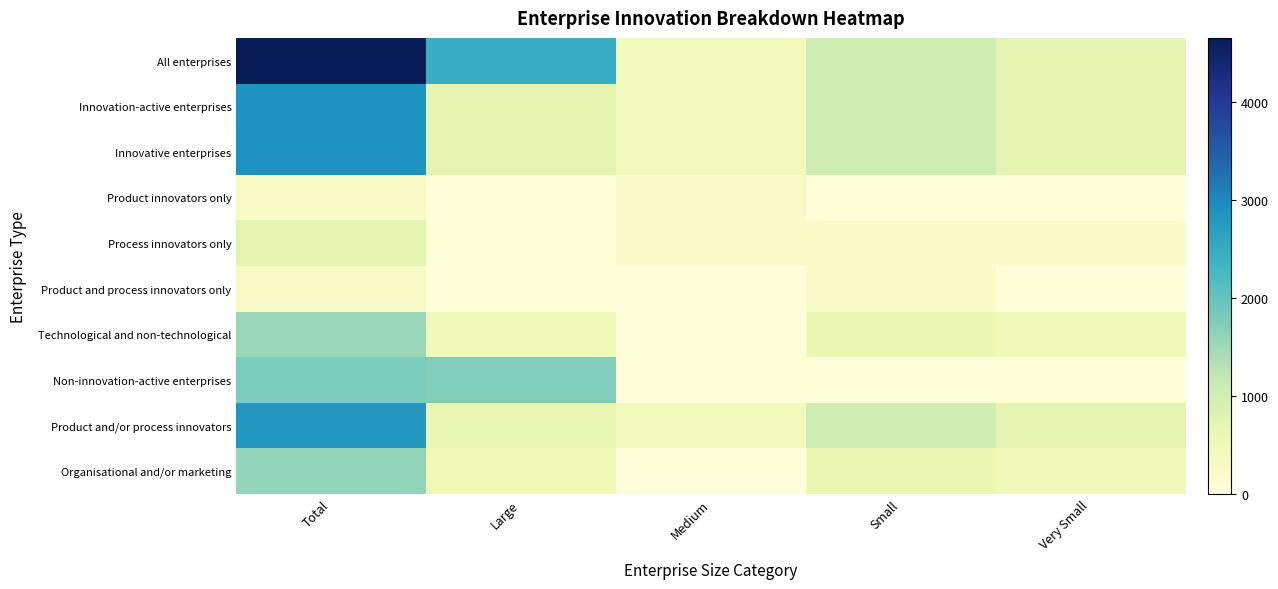

How many categories are shown in the chart?

5